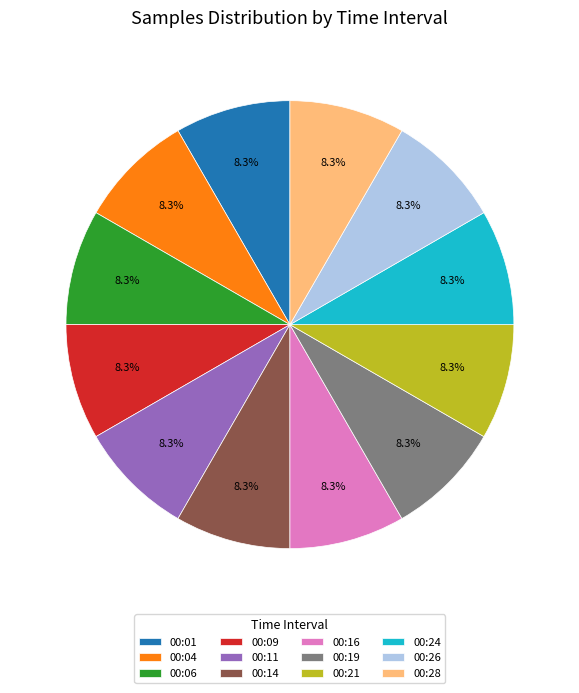

Approximately how many times larger is the value at 00:04 compared to 00:11?

1.0